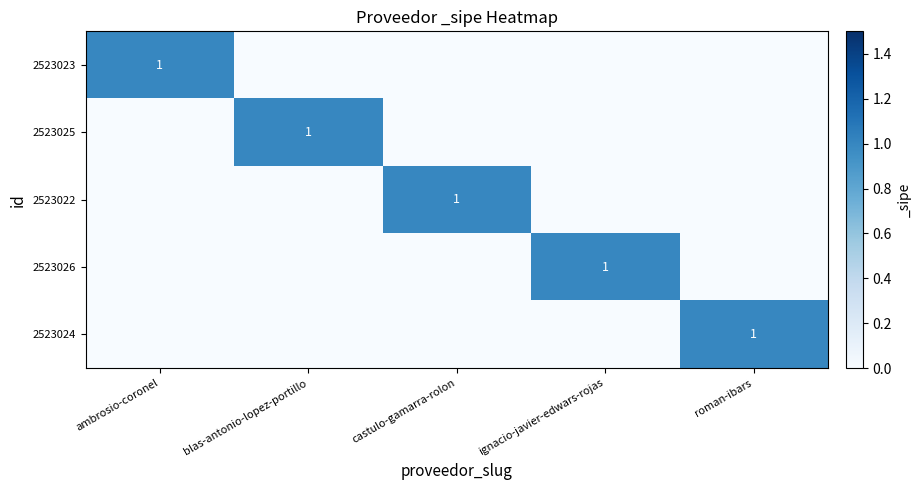

What is the total value across all series at roman-ibars?

1